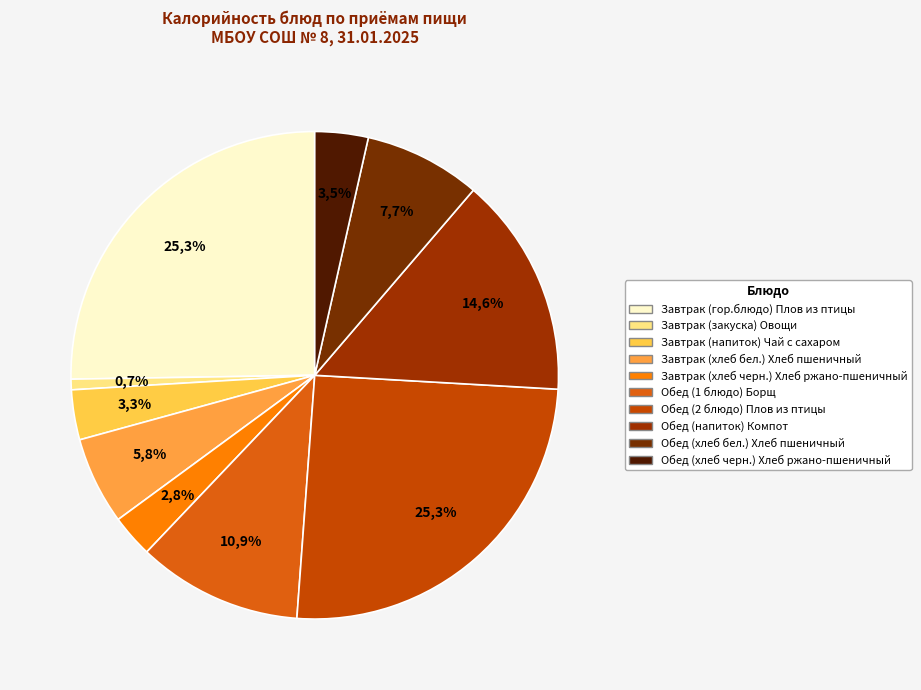

Count the number of slices in the pie.

10